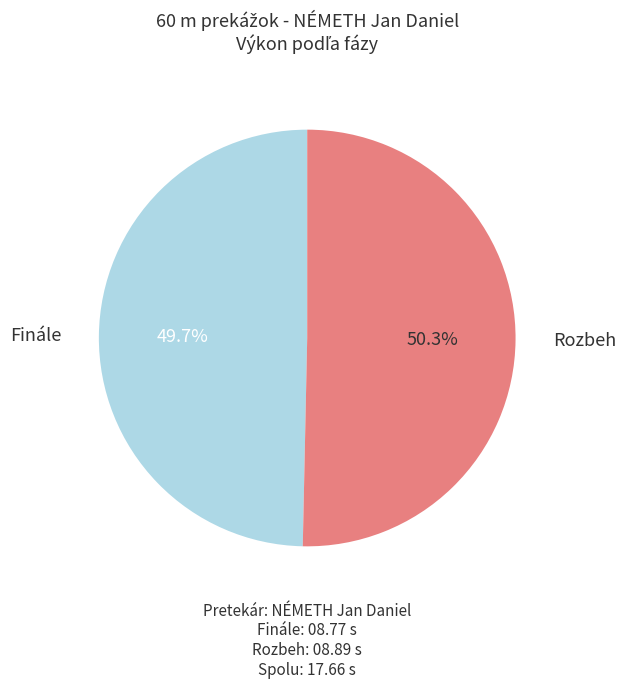

Approximately how many times larger is the value at Rozbeh compared to Finále?

1.0